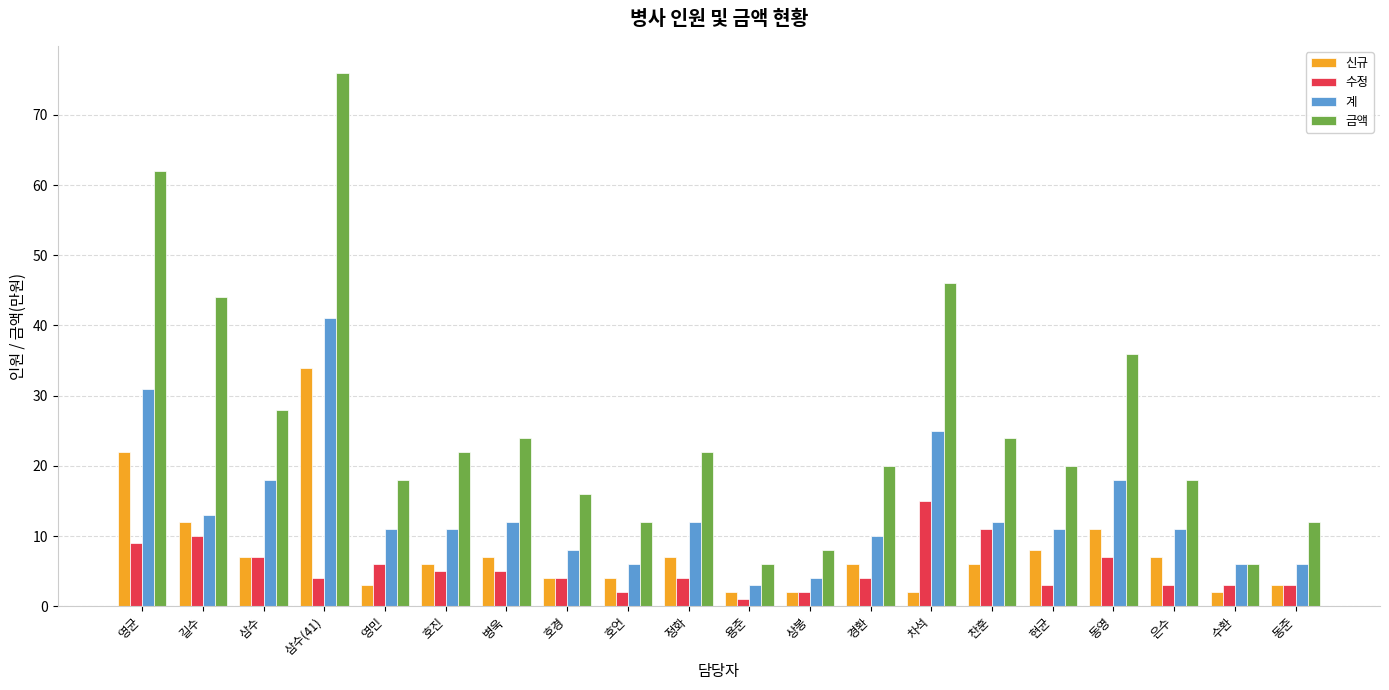

What is the value of the 신규 bar at the 11th from the left?

2